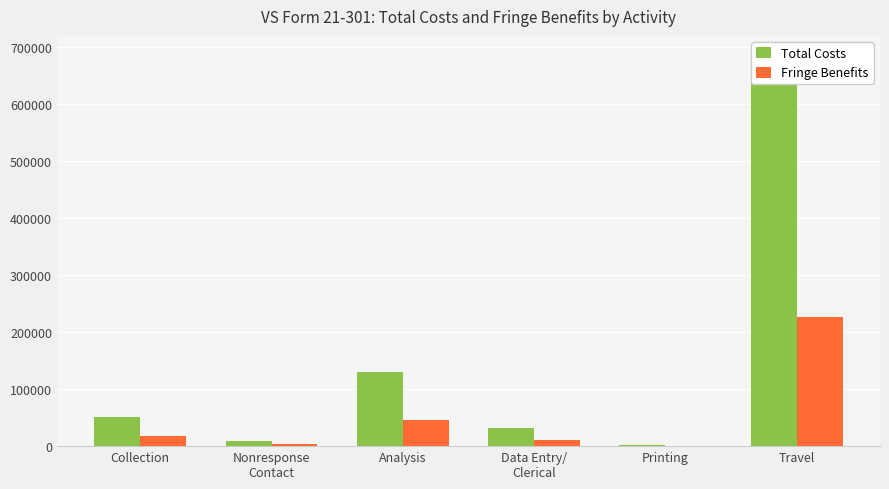

Which series has the widest spread of values?

Total Costs